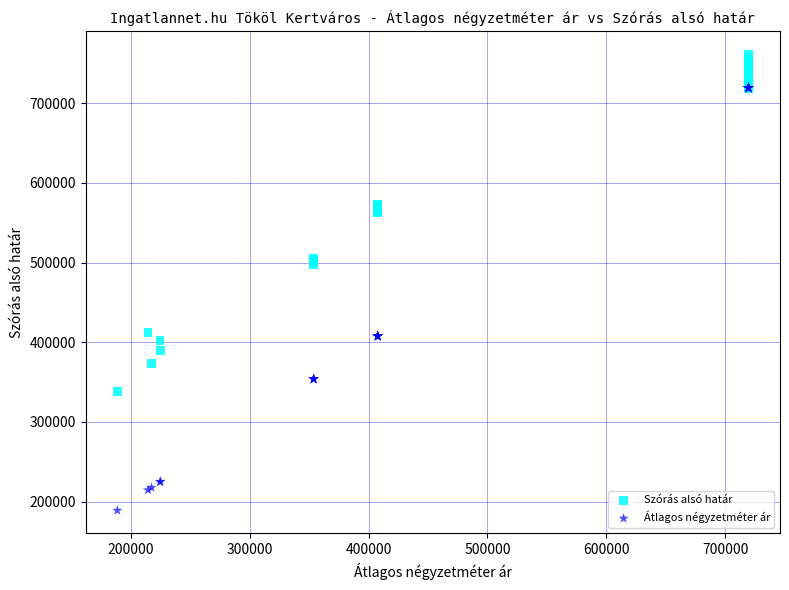

What are all the series names shown in the legend?

Szórás alsó határ, Átlagos négyzetméter ár